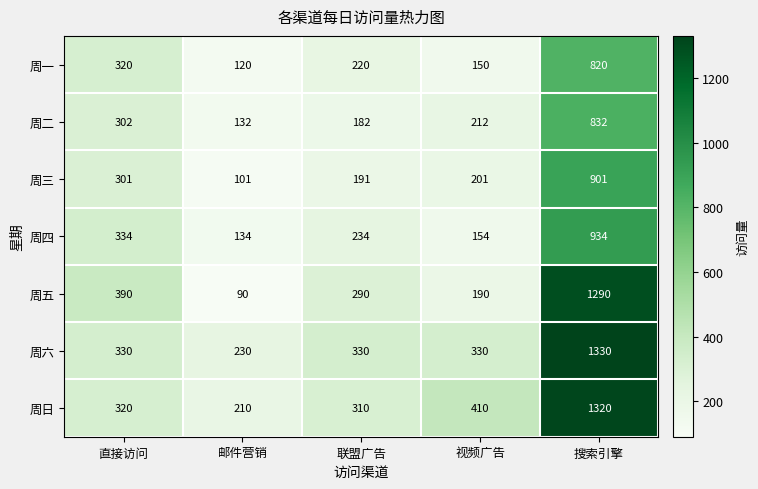

What is the spread (max minus min) of values at 视频广告?

260